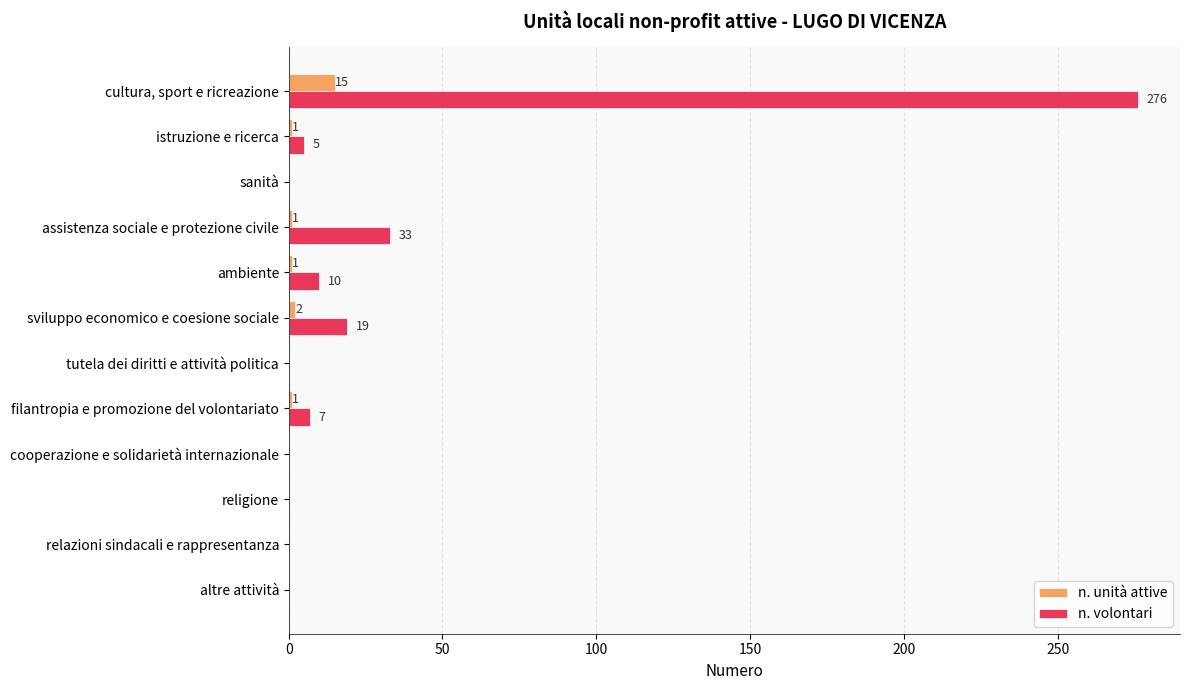

Between cultura, sport e ricreazione and religione, which series saw the biggest shift?

n. volontari